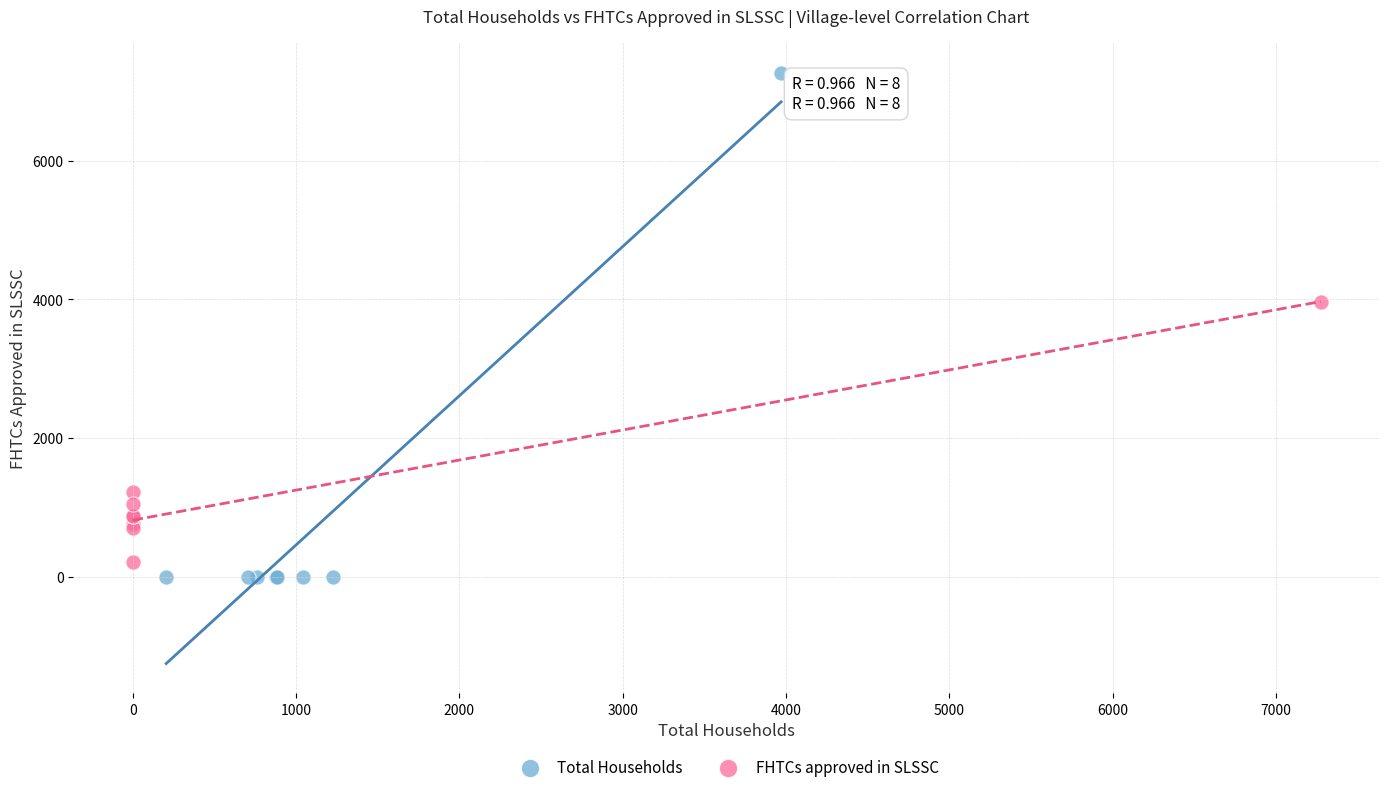

What are all the series names shown in the legend?

Total Households, FHTCs approved in SLSSC